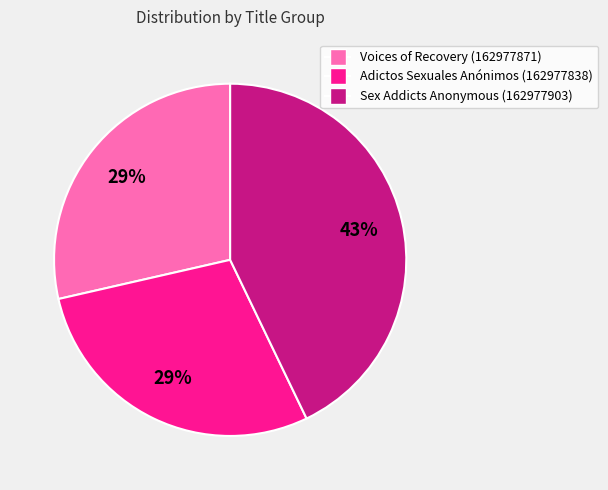

How many slices are in this pie chart?

3